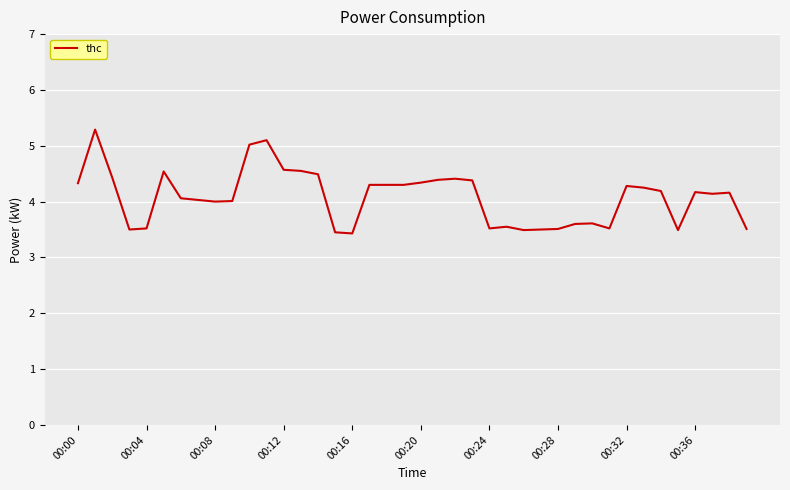

What is the maximum value shown in the chart?

5.3